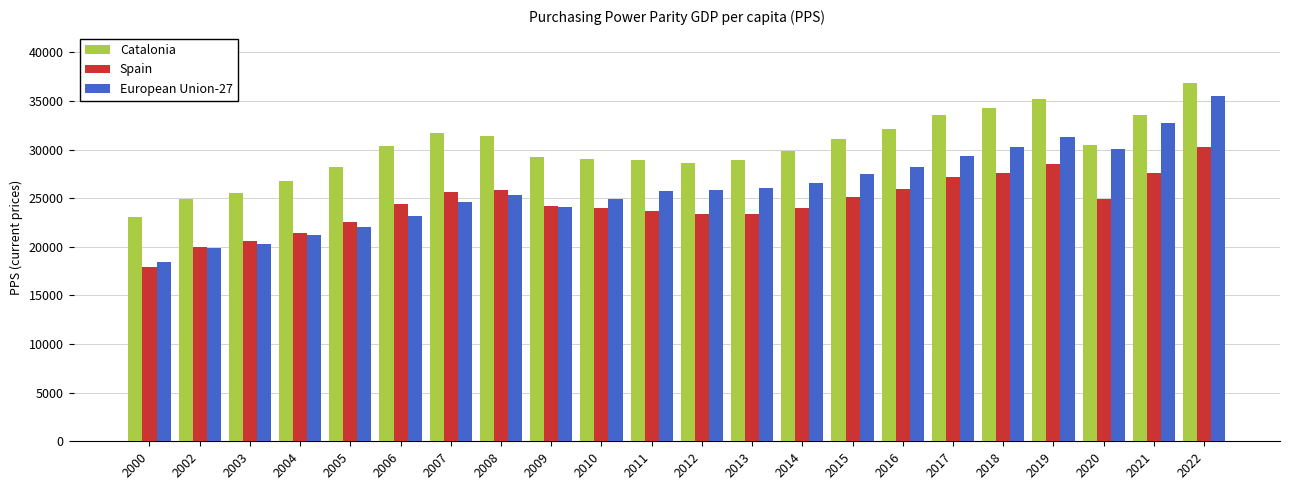

Which category has the lowest value in the Catalonia series?

2000